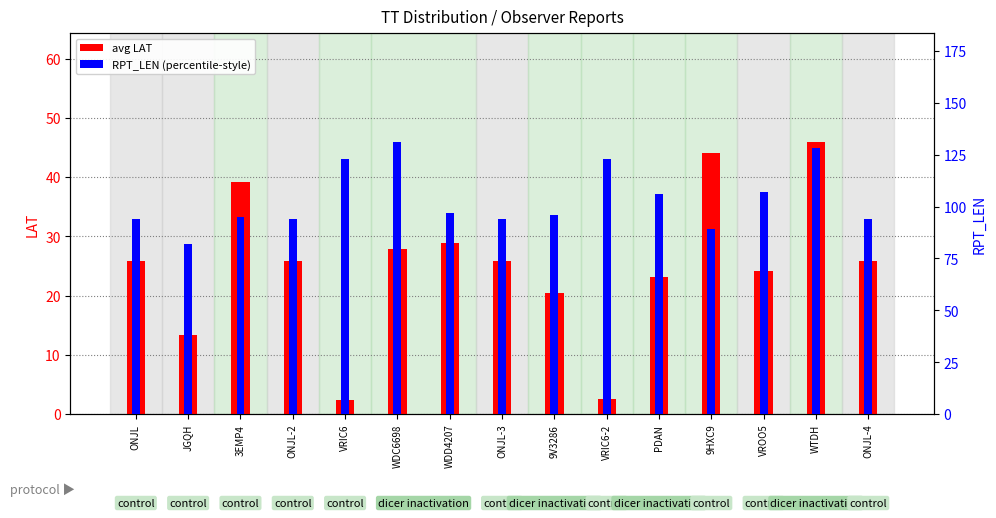

What is the greatest value displayed?

131.0